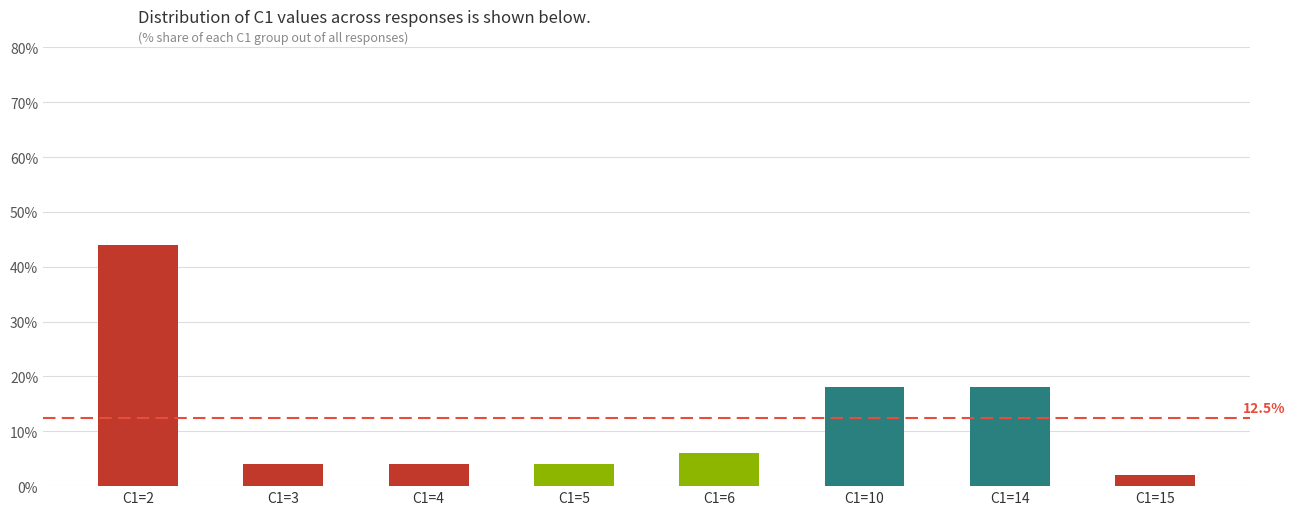

What is the sum of all values?

100